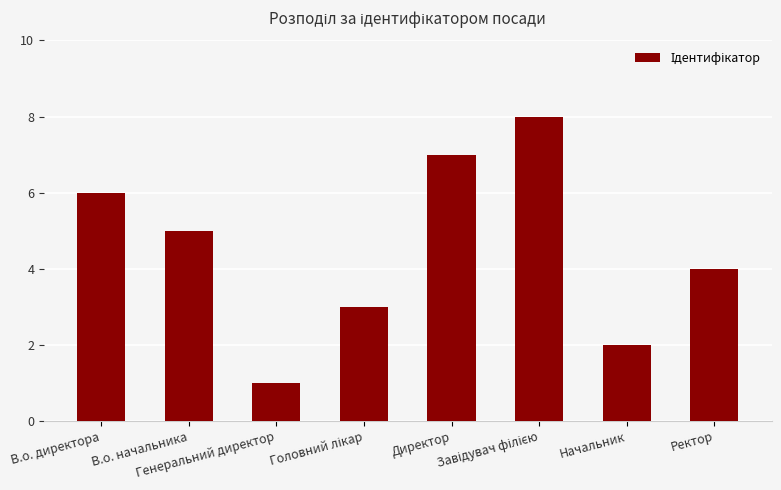

What is the difference between the second highest and second lowest values?

5